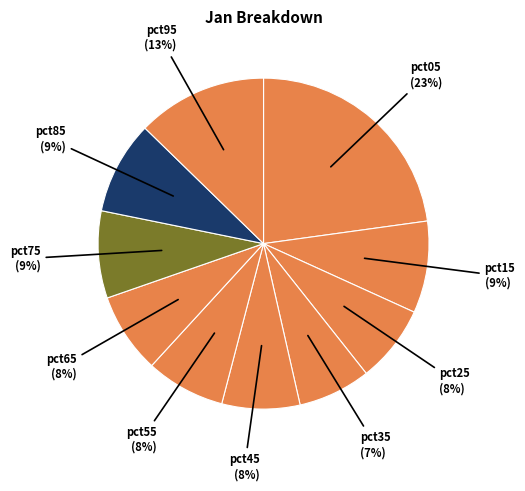

How many segments does this pie chart have?

10